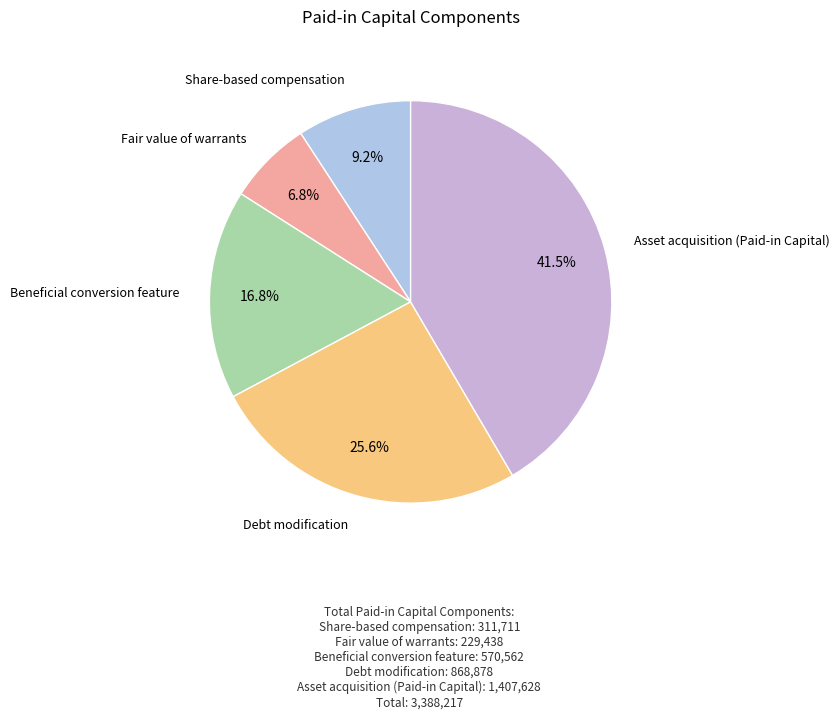

Approximately how many times larger is the value at Beneficial conversion feature compared to Asset acquisition (Paid-in Capital)?

0.4